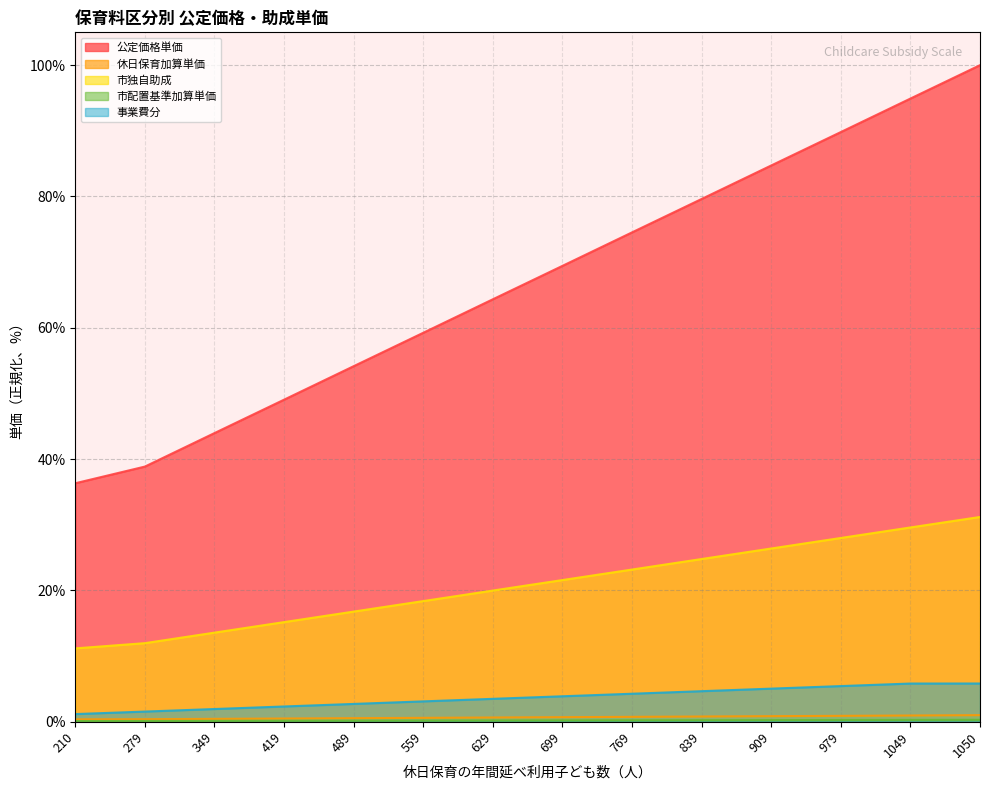

At which label is 休日保育加算単価 closest to 0?

210